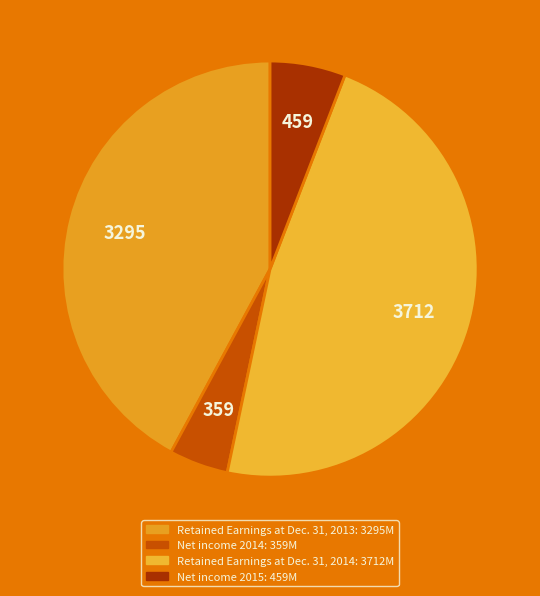

Is it true that Net income 2014 is 5% of the pie?

True